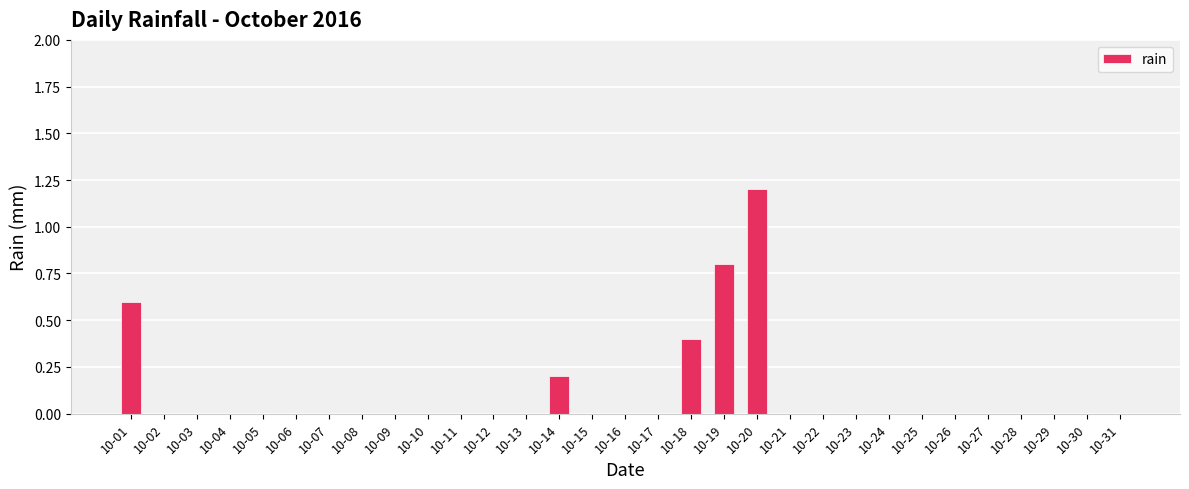

Which category has the highest value across all series?

10-20